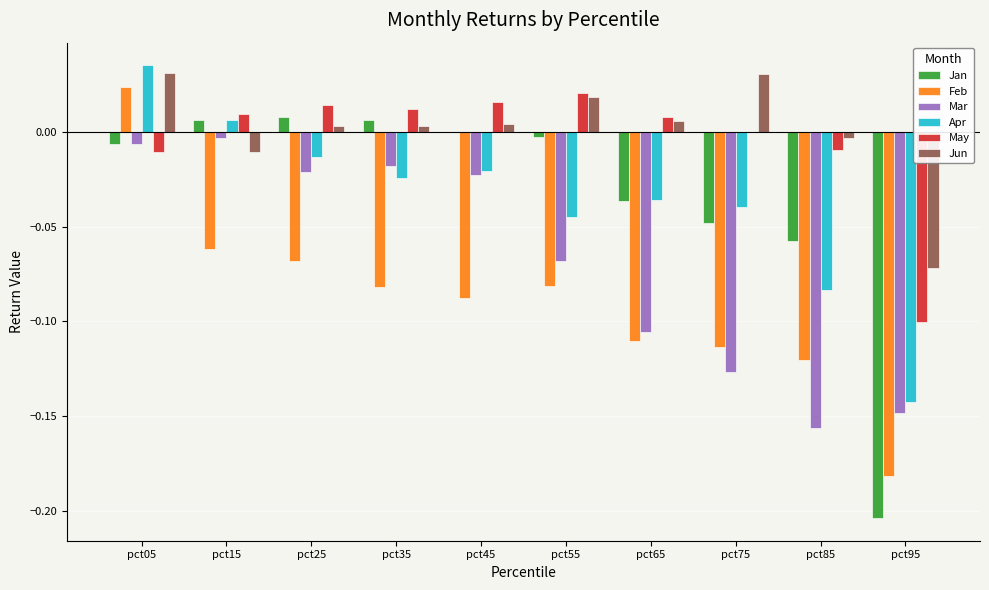

At which label does Jan first exceed 0?

pct15